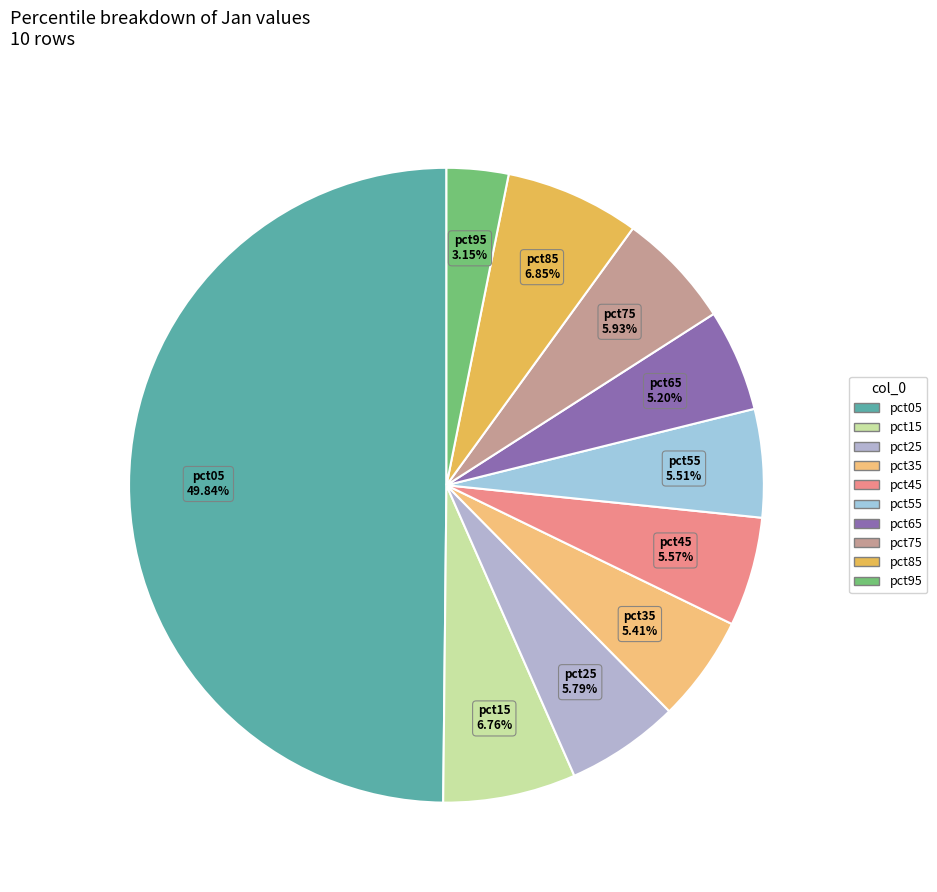

Is pct25 the majority of the pie?

No